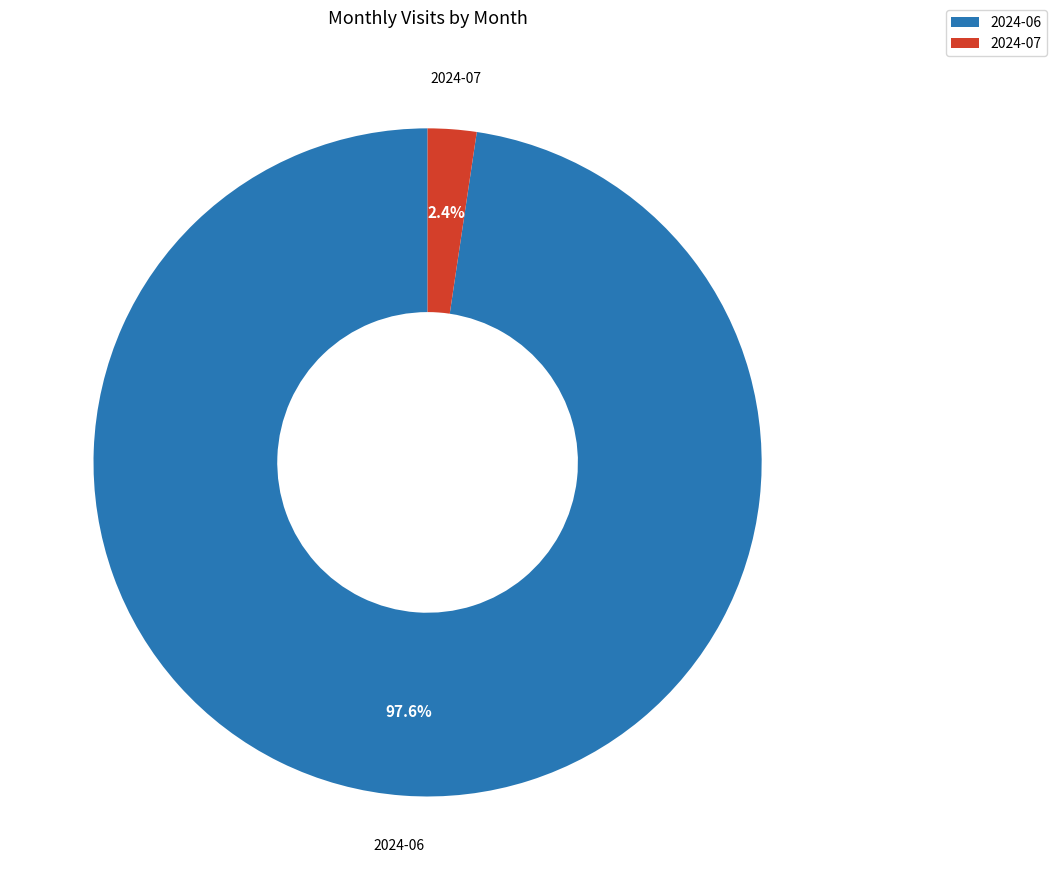

What is the smallest slice in the pie chart?

2024-07